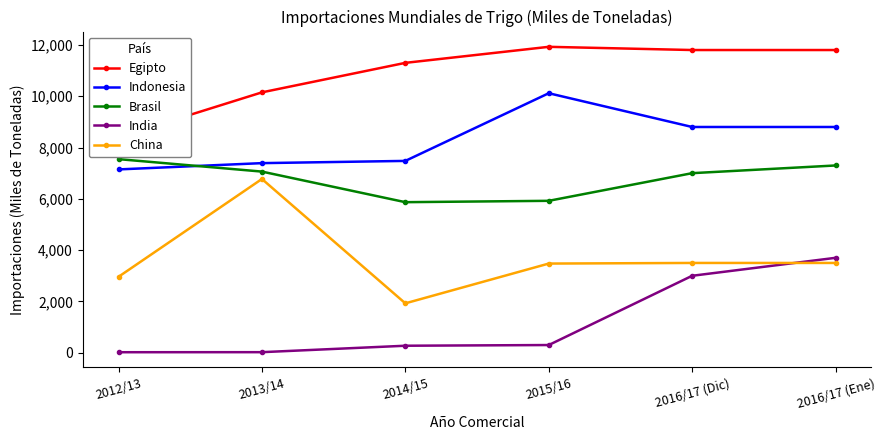

What are all the series names shown in the legend?

Egipto, Indonesia, Brasil, India, China